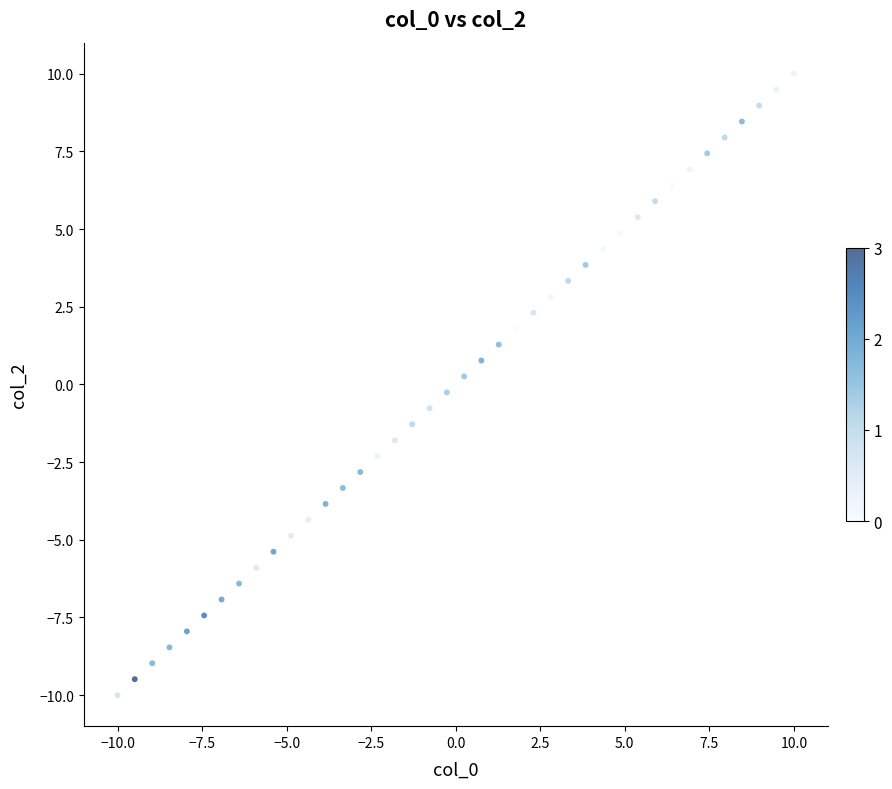

What is the range of X values (max minus min)?

20.0